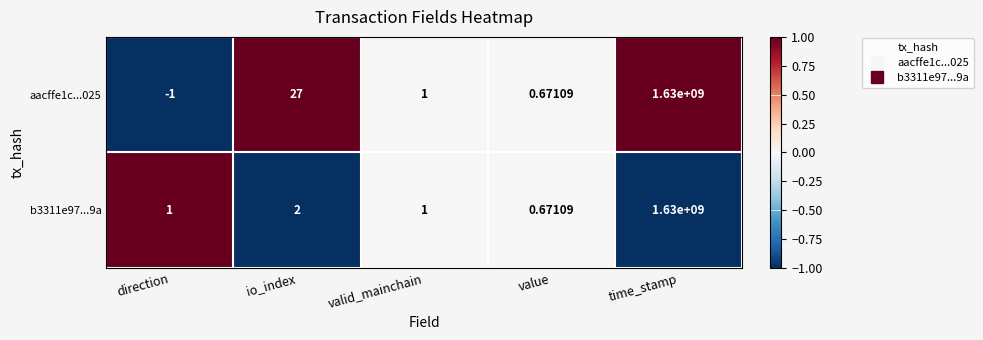

Which category has the lowest value across all series?

direction